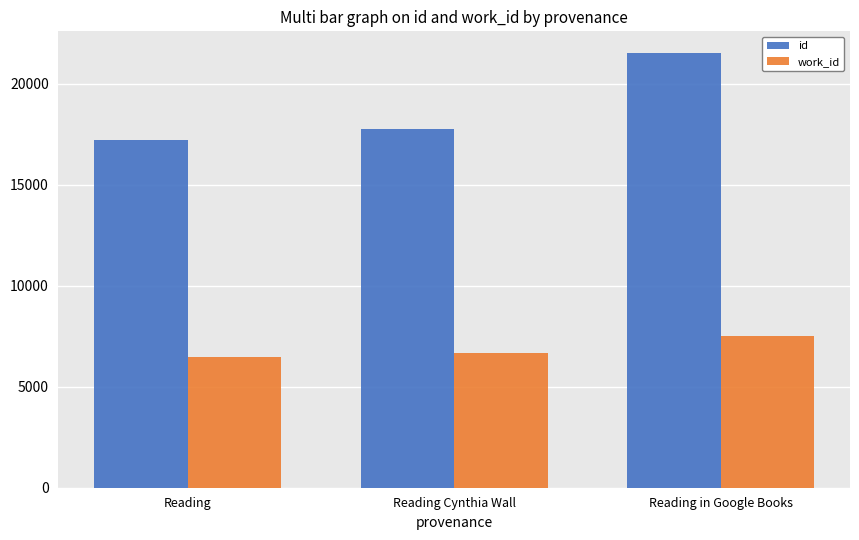

What is the total value across all series at Reading Cynthia Wall?

24436